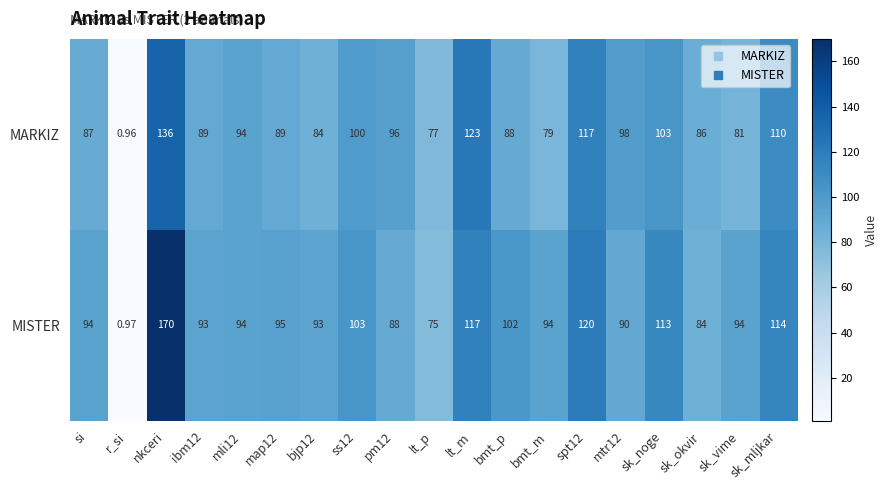

At which label is MISTER closest to 85?

sk_okvir